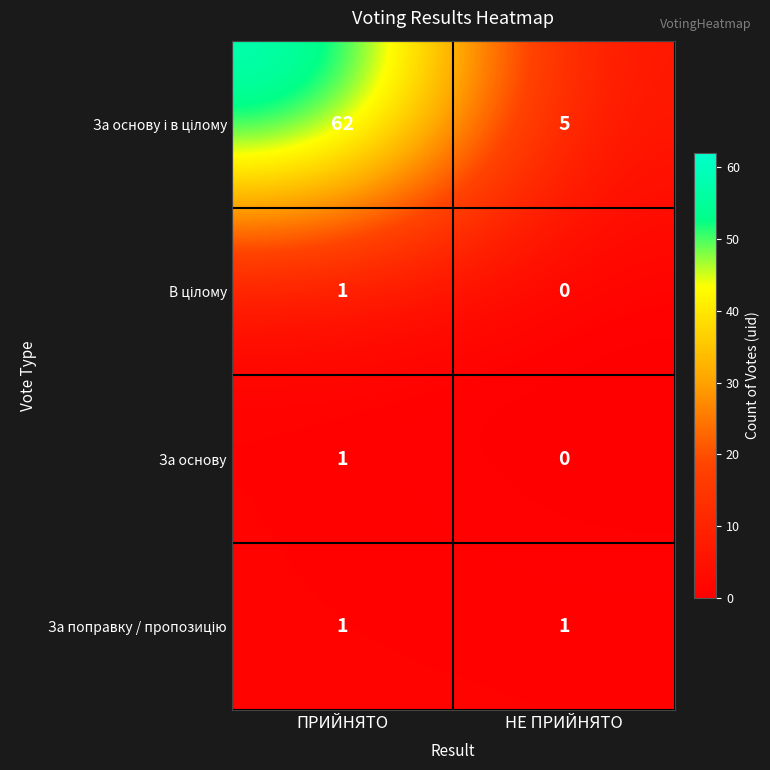

Which category has the highest value across all series?

ПРИЙНЯТО